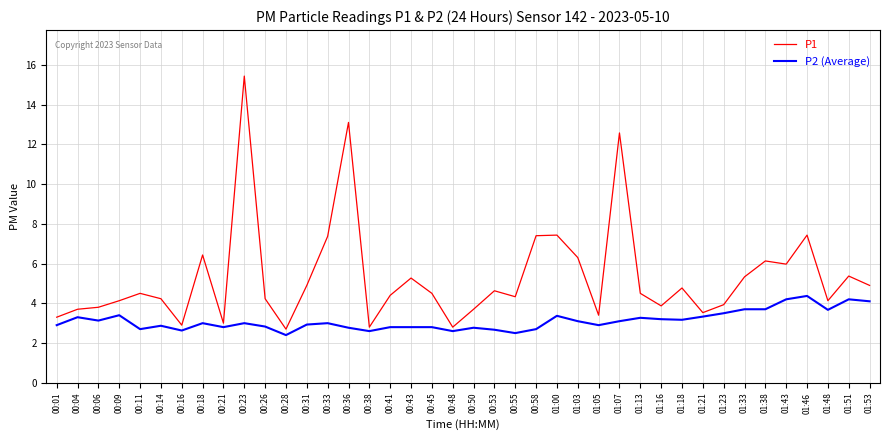

Is it true that P1 equals 4.5 at 01:13?

True